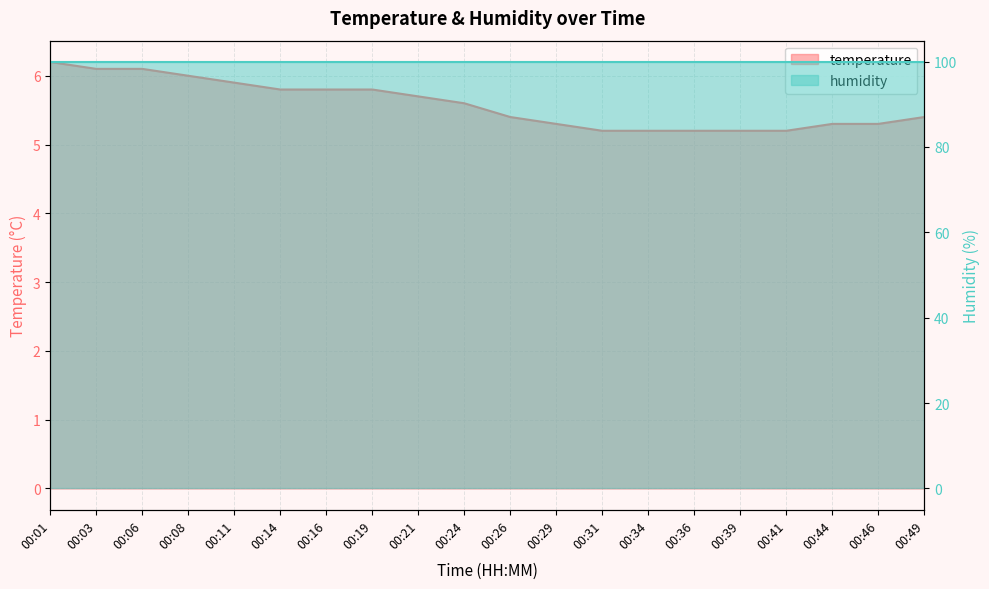

Approximately how many times larger is the value at 00:16 compared to 00:46?

1.1